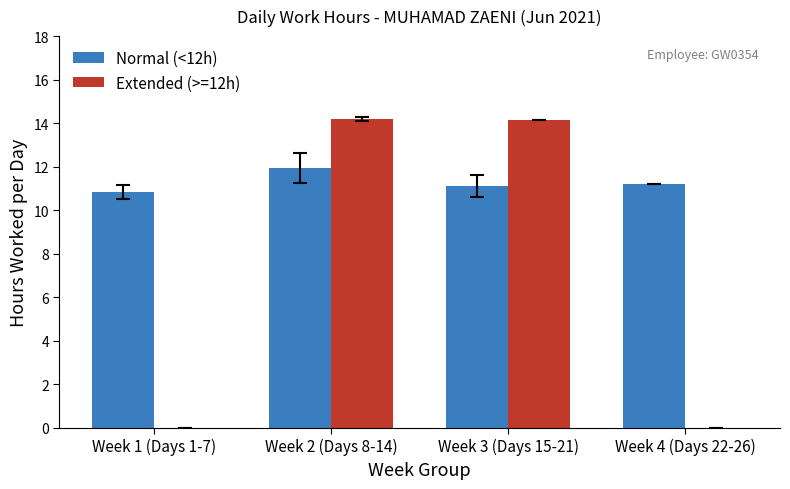

The value of Normal (<12h) at Week 3 (Days 15-21) is 11.1. True or false?

True